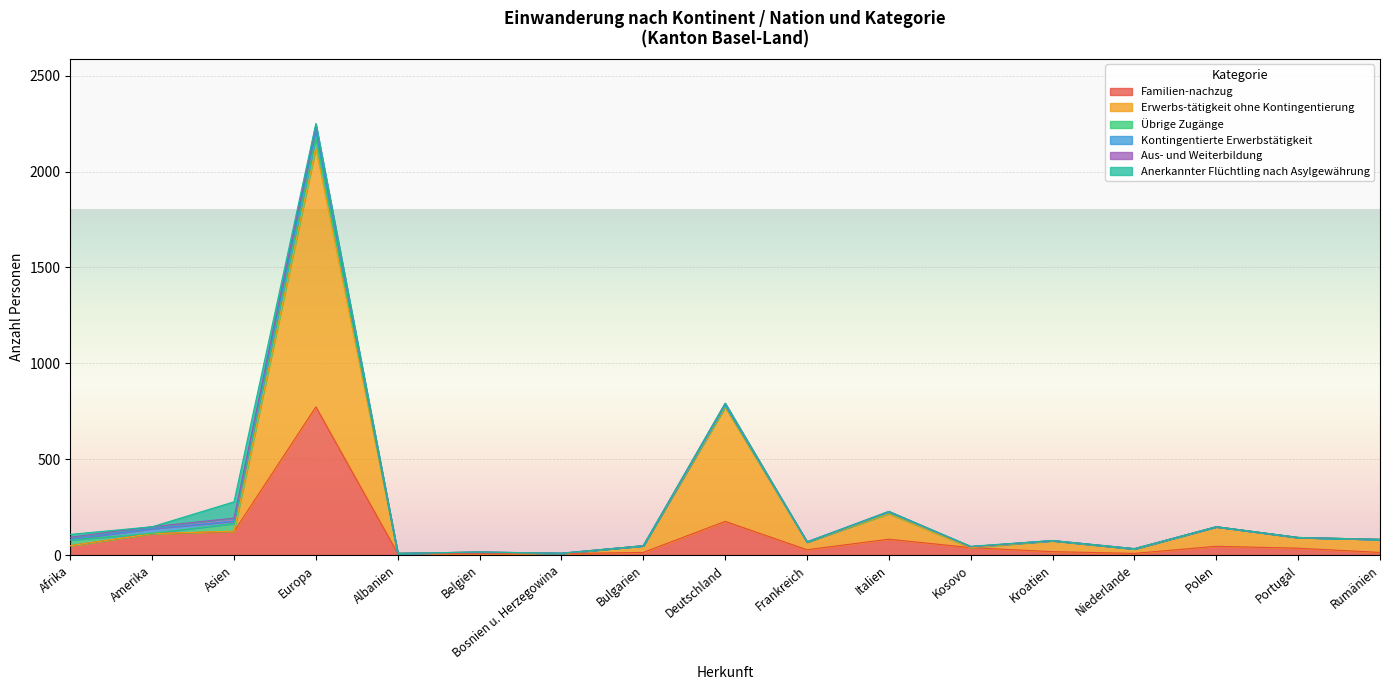

True or false: Familien-nachzug and Anerkannter Flüchtling nach Asylgewährung intersect in this chart.

False